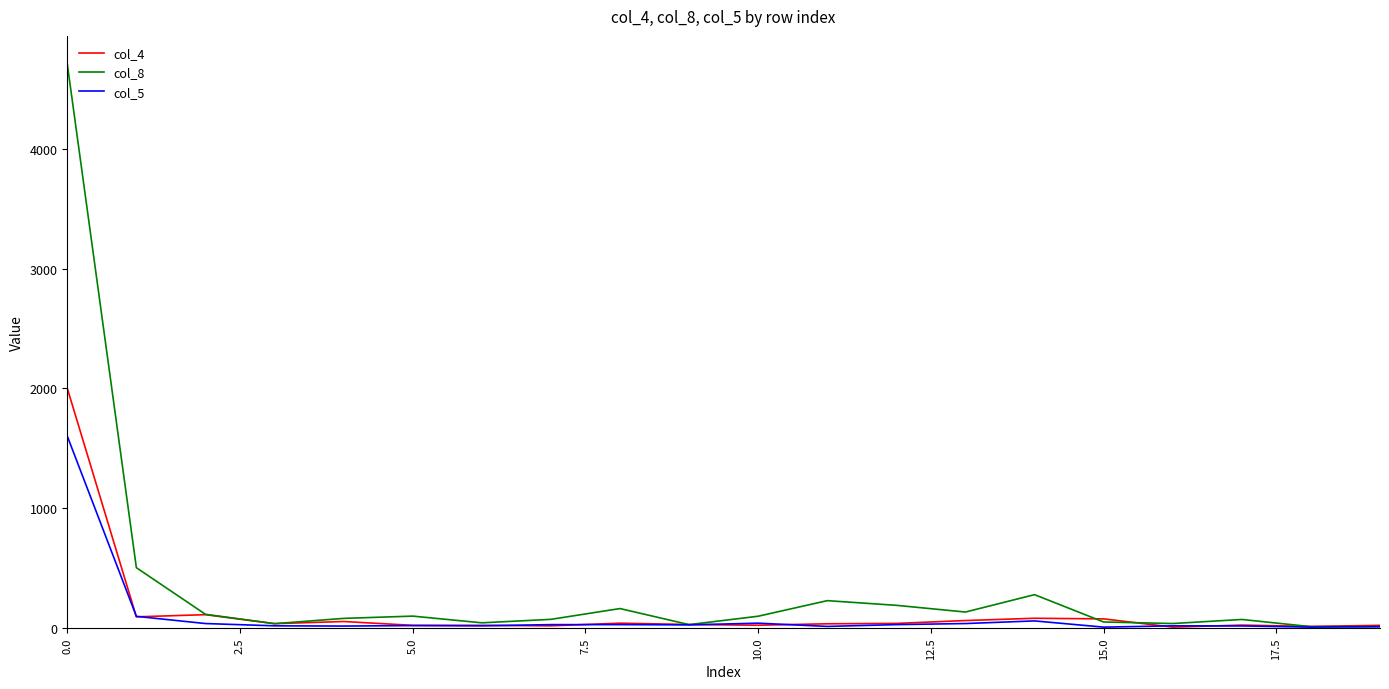

Which series has the largest total across all categories?

col_8